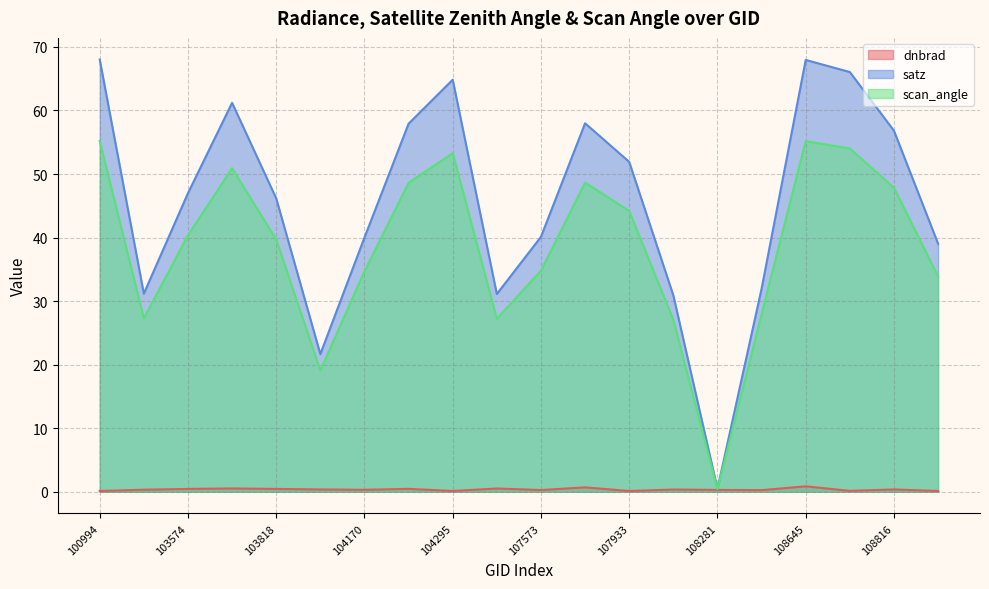

What is the value of the scan_angle point at the 13th from the left?

44.2